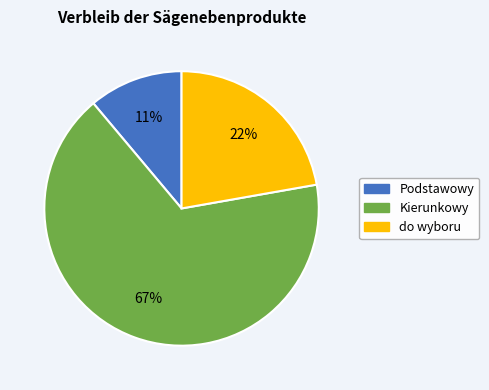

Approximately how many times larger is the value at do wyboru compared to Podstawowy?

2.0